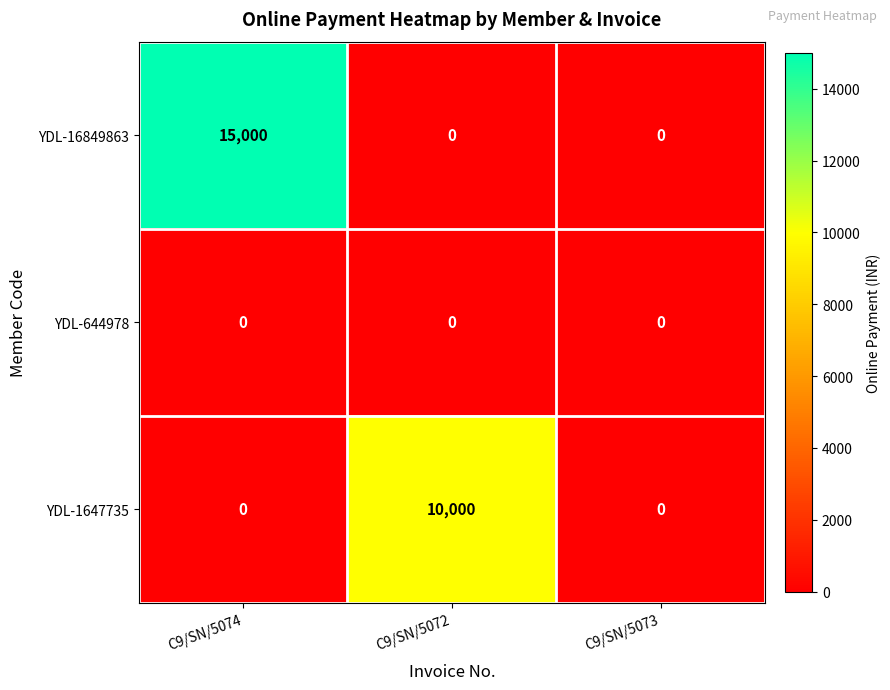

At how many categories does at least one series exceed 10762?

1